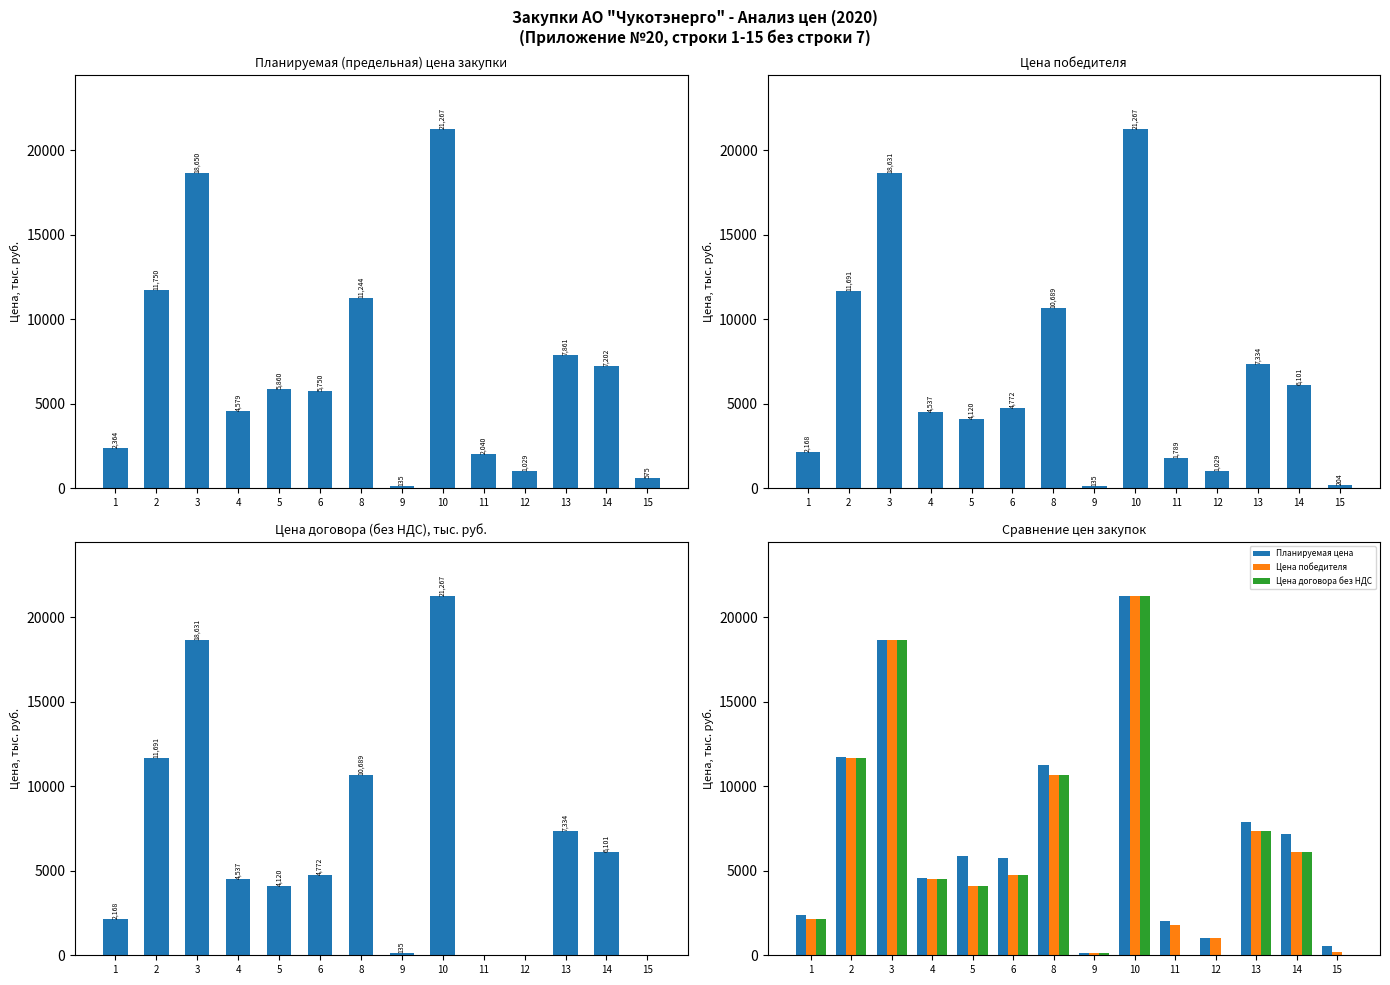

At which category is the sum across all series the highest?

10